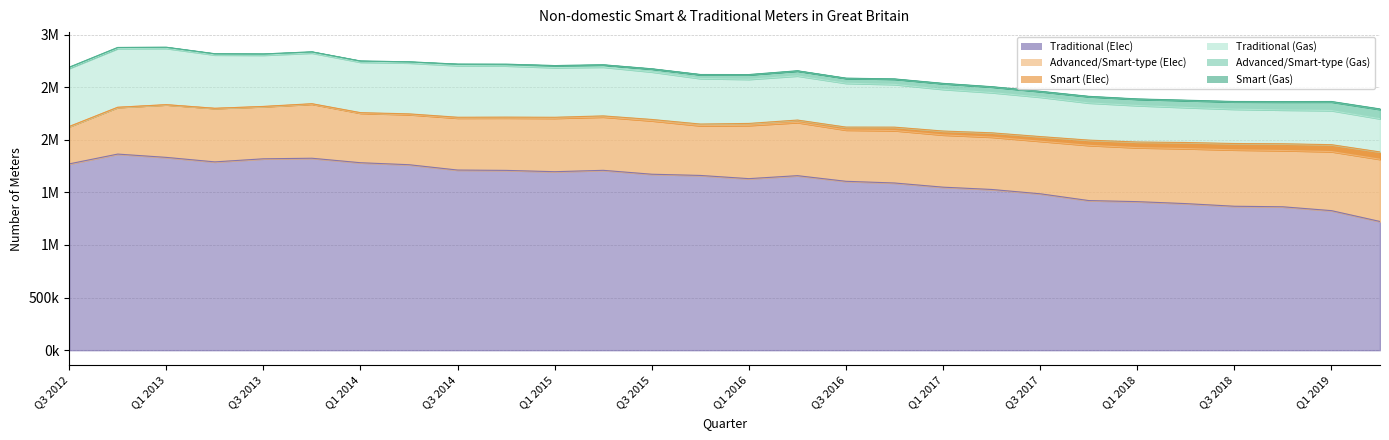

What is the spread (max minus min) of values at Q1 2018?

1409731